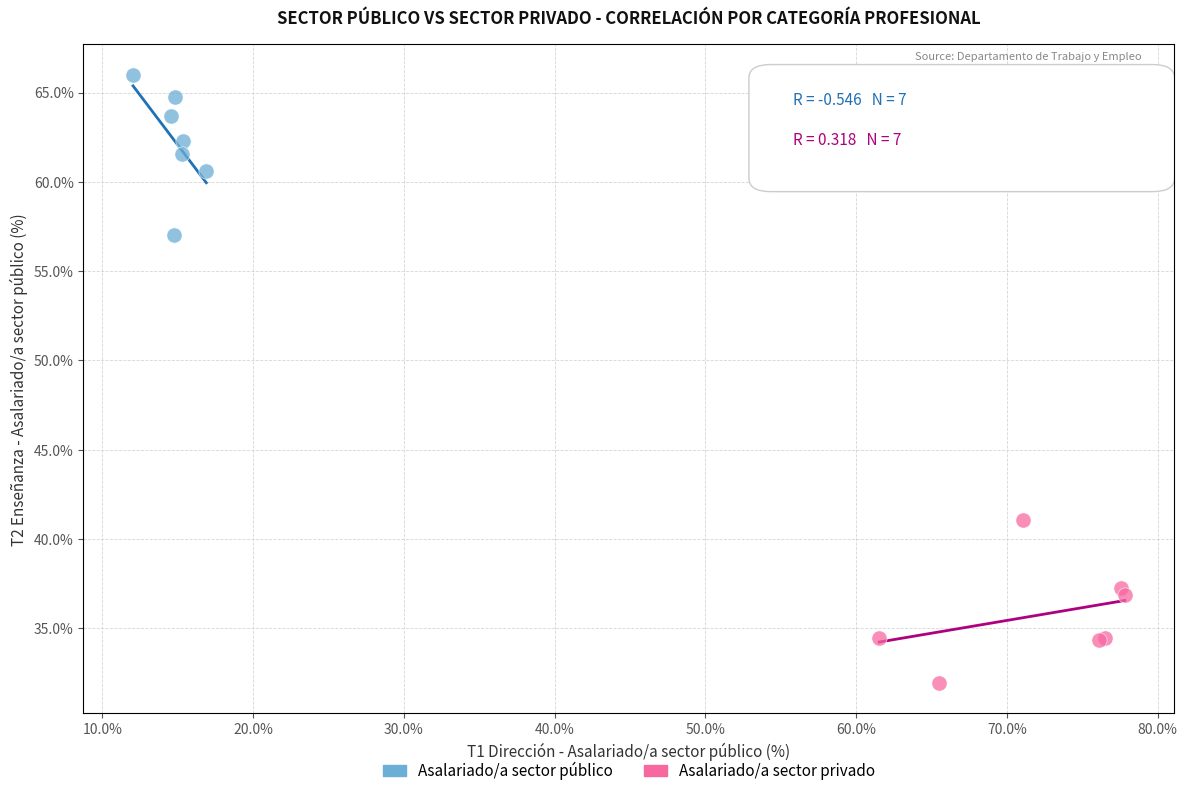

Which series reaches the maximum Y coordinate?

Asalariado/a sector público